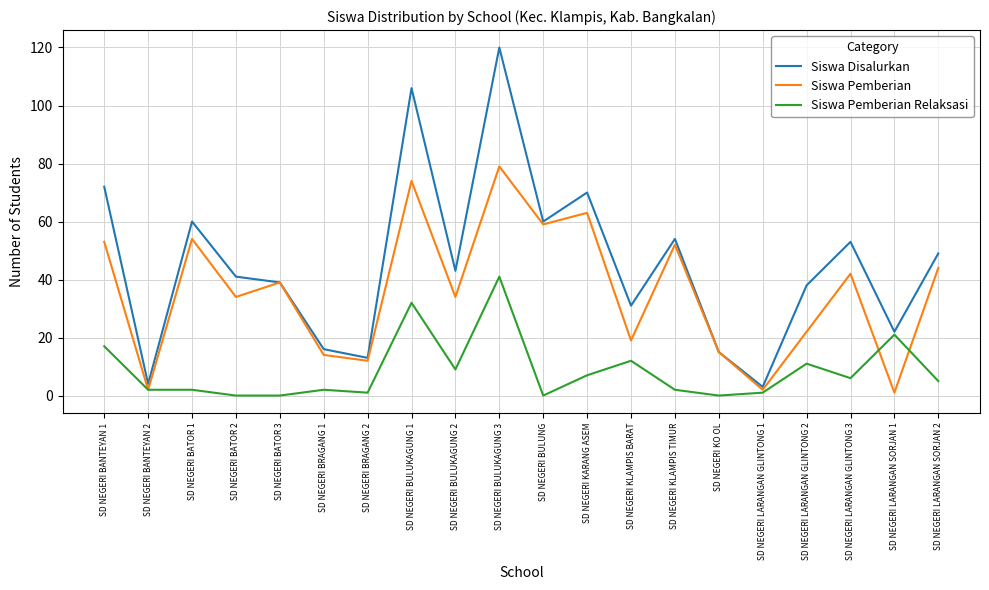

Where is Siswa Pemberian Relaksasi nearest to the value 20?

SD NEGERI LARANGAN SORJAN 1